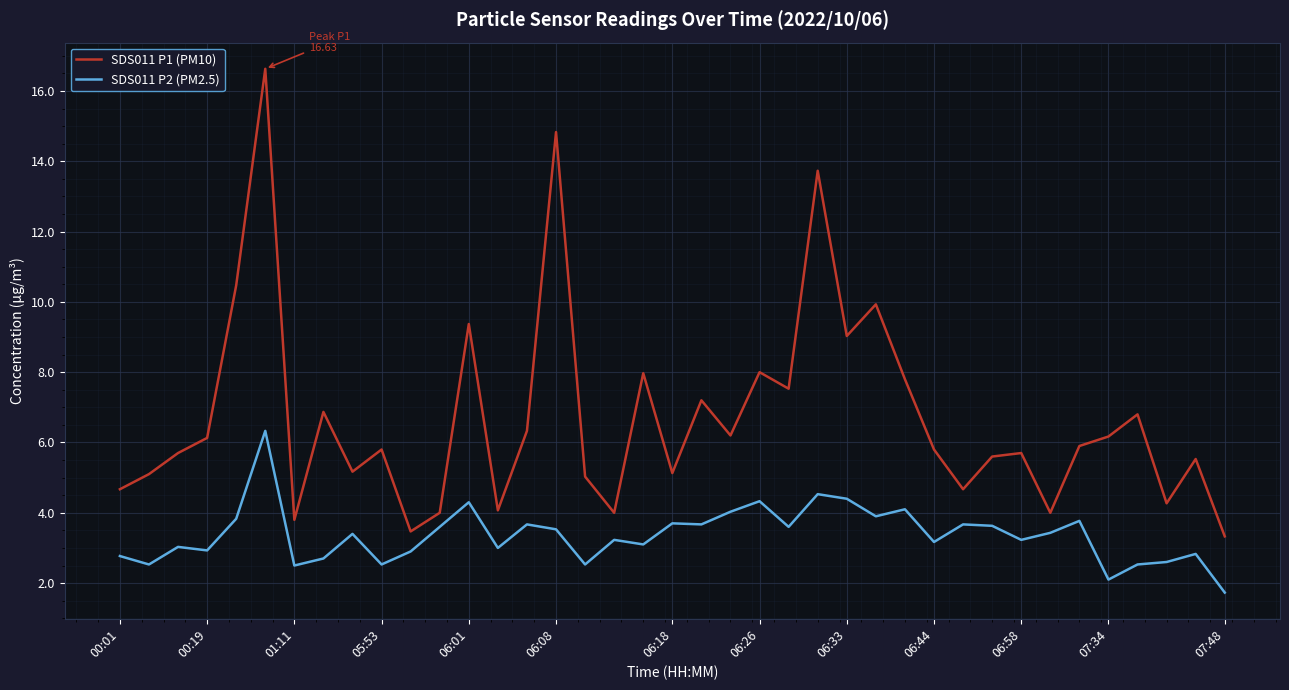

Which series has the largest total across all categories?

SDS011 P1 (PM10)